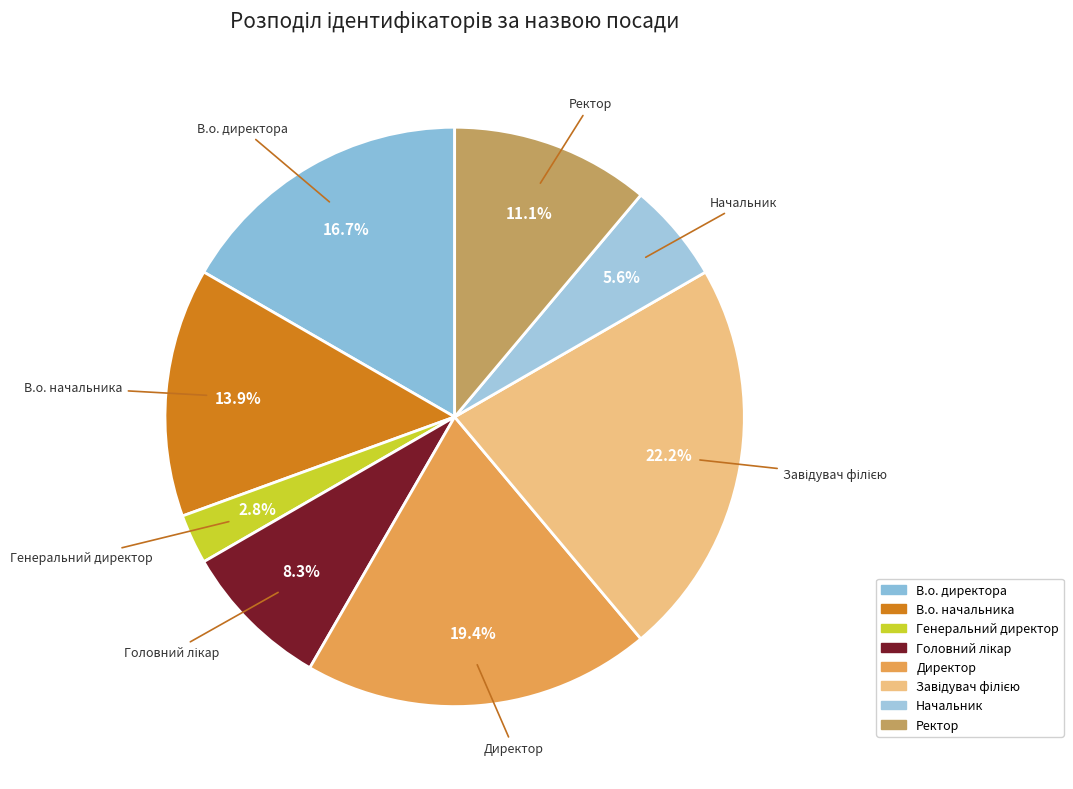

To the nearest percent, what is the difference between the В.о. начальника and Директор slice percentages?

6%